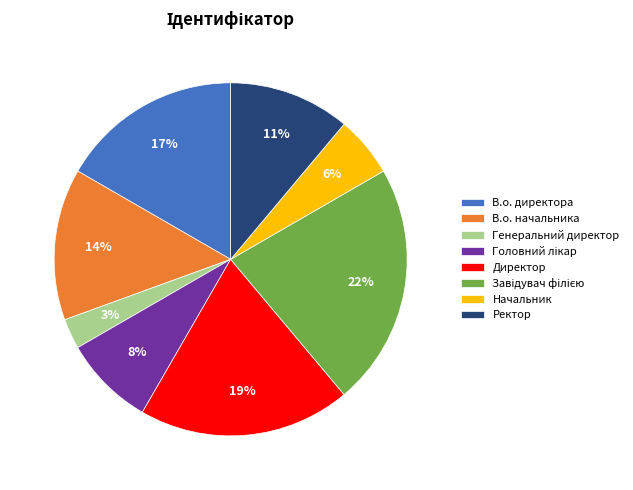

How many slices are in this pie chart?

8